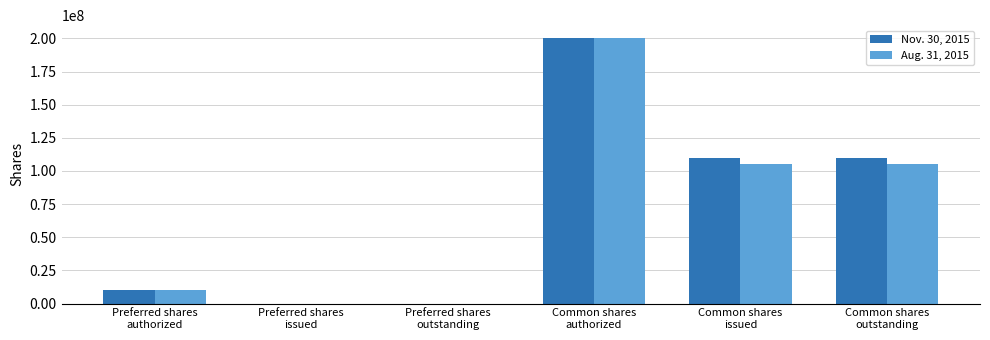

Reading left to right, what are all the values shown in this chart?

Nov. 30, 2015: Preferred shares
authorized=10000000	Preferred shares
issued=0	Preferred shares
outstanding=0	Common shares
authorized=200000000	Common shares
issued=109547330	Common shares
outstanding=109547330
Aug. 31, 2015: Preferred shares
authorized=10000000	Preferred shares
issued=0	Preferred shares
outstanding=0	Common shares
authorized=200000000	Common shares
issued=105099342	Common shares
outstanding=105099342